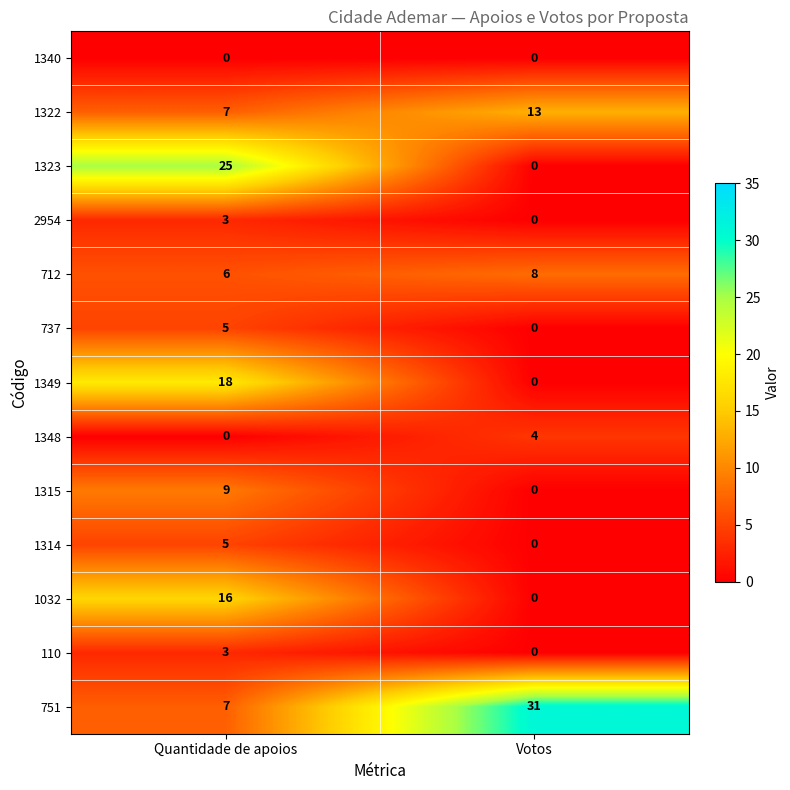

What value does the 1322 series have at Quantidade de apoios?

7